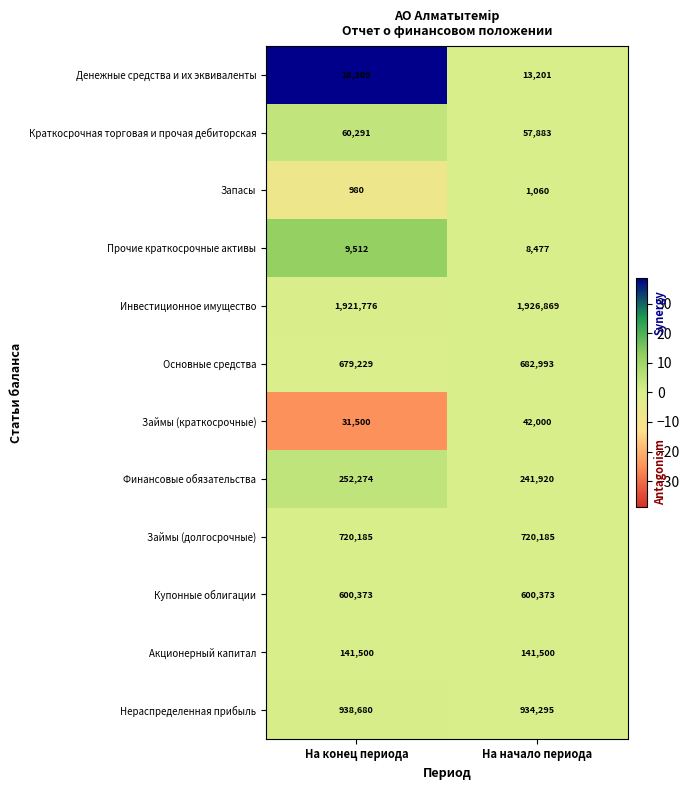

Count the number of categories in the chart.

2